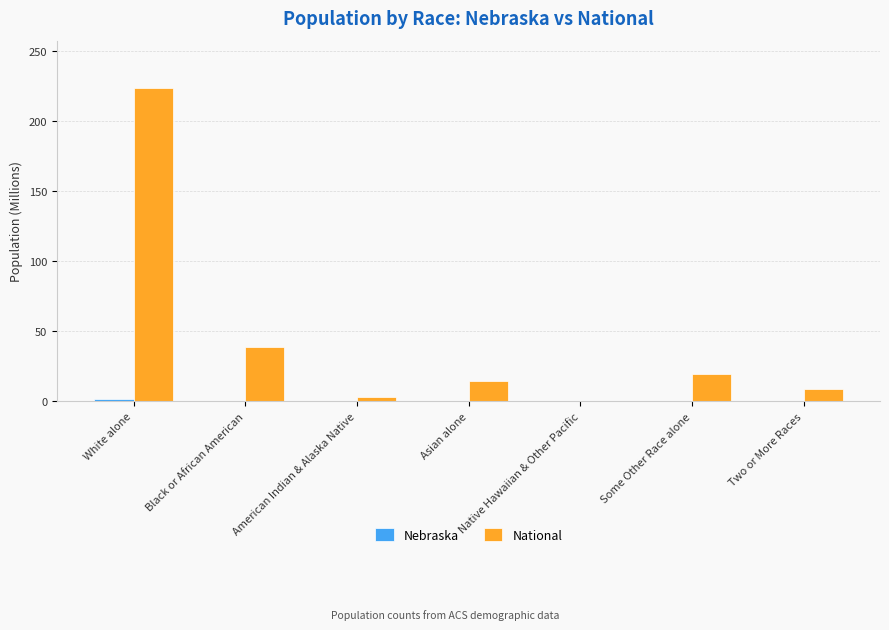

Which category has the highest value across all series?

White alone